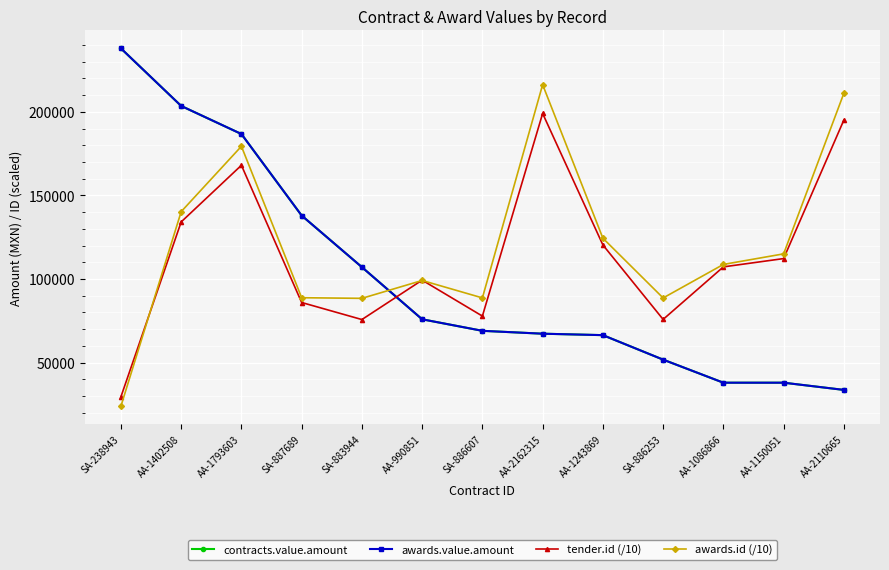

How many times do tender.id (/10) and awards.id (/10) cross each other?

3